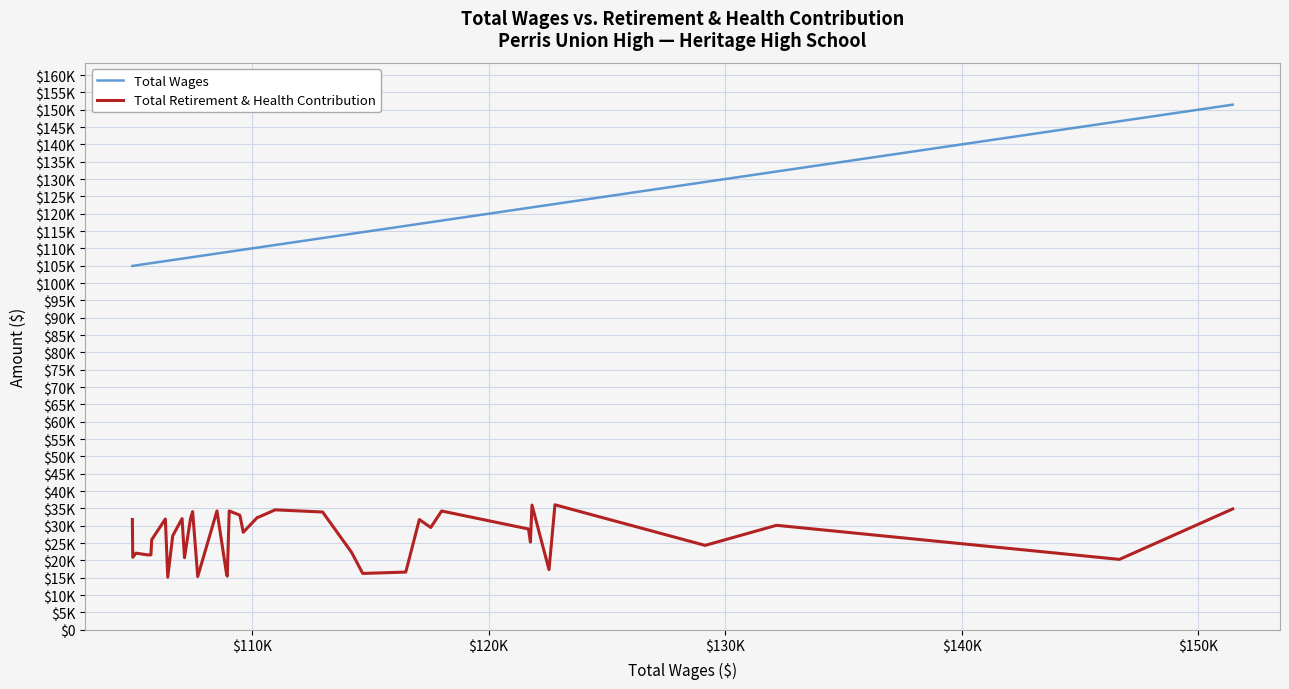

What are all the series names shown in the legend?

Total Wages, Total Retirement & Health Contribution